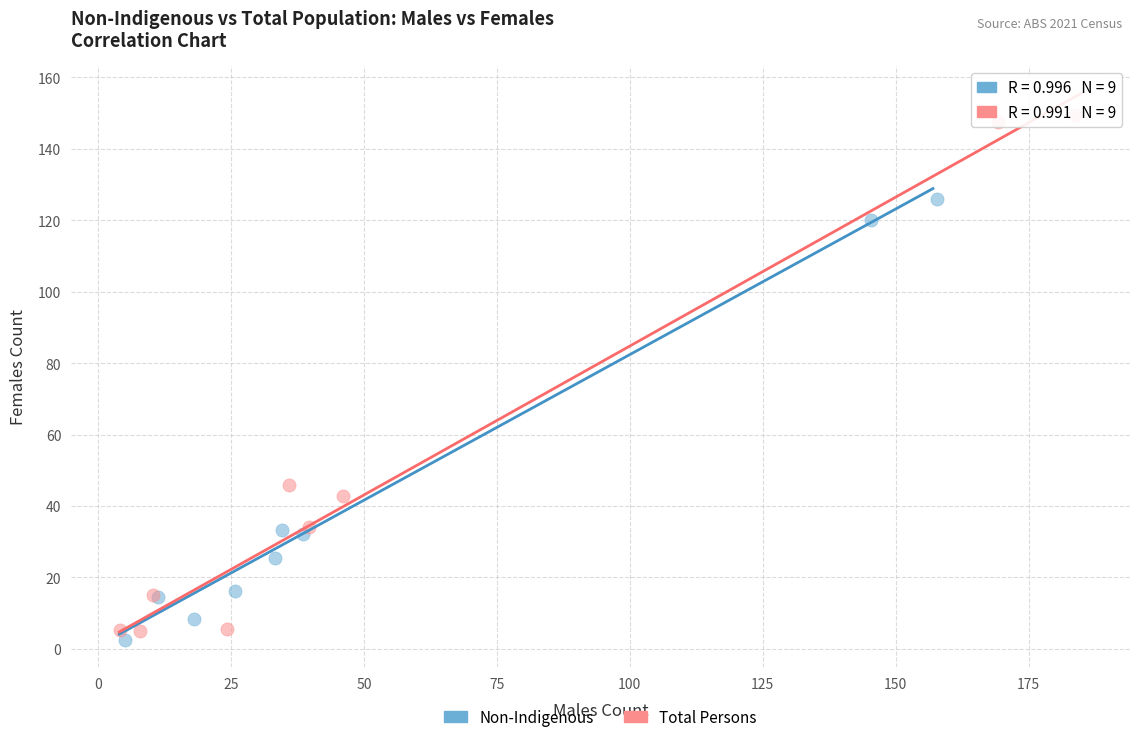

Which series reaches the maximum Y coordinate?

Total Persons